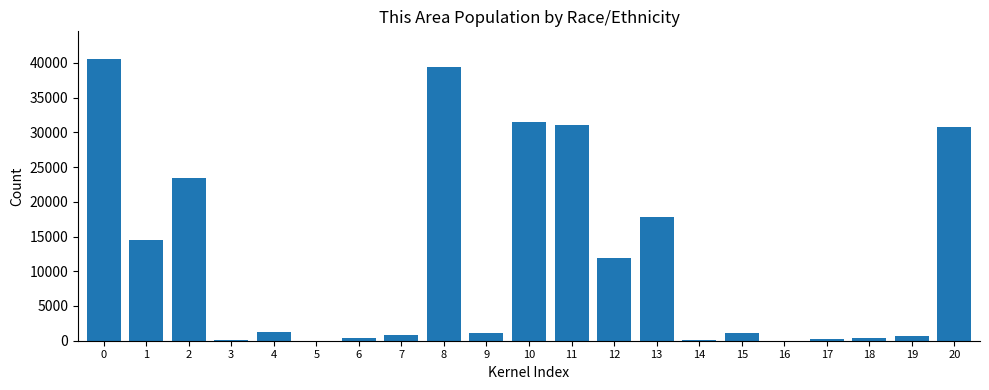

Approximately how many times larger is the value at 1 compared to 8?

0.4